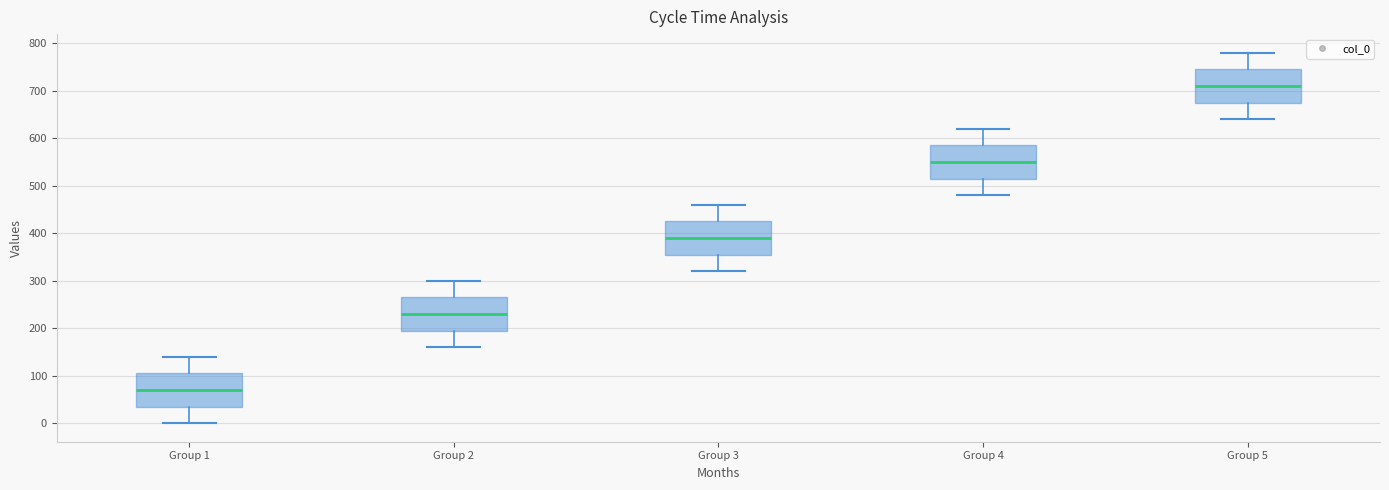

Which box's median line is the lowest?

Group 1